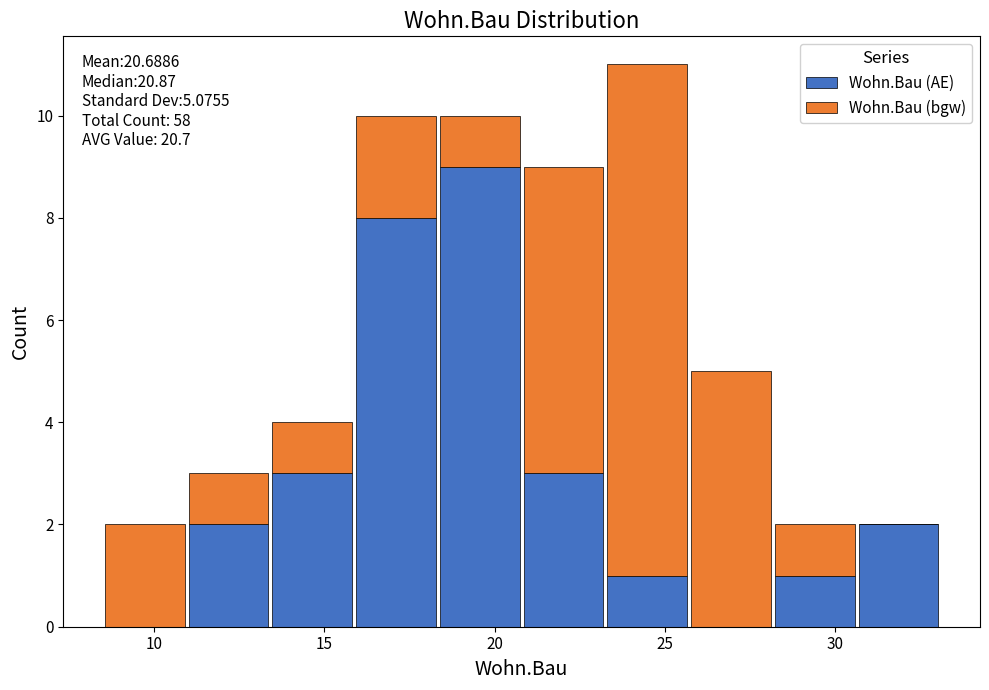

Which range on the x-axis has the tallest stacked bar (by total height)?

23.5 to 25.5